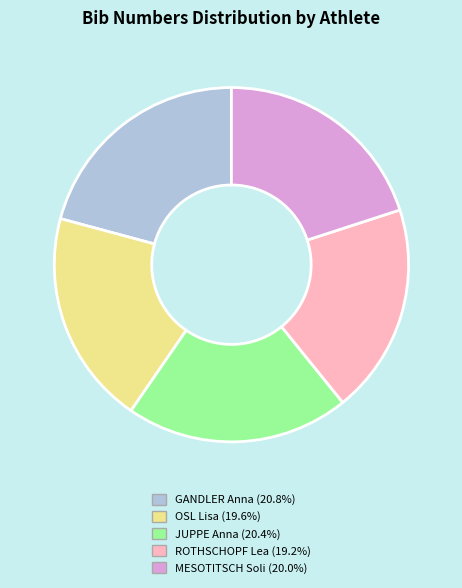

Which has a higher value, JUPPE Anna or OSL Lisa?

JUPPE Anna